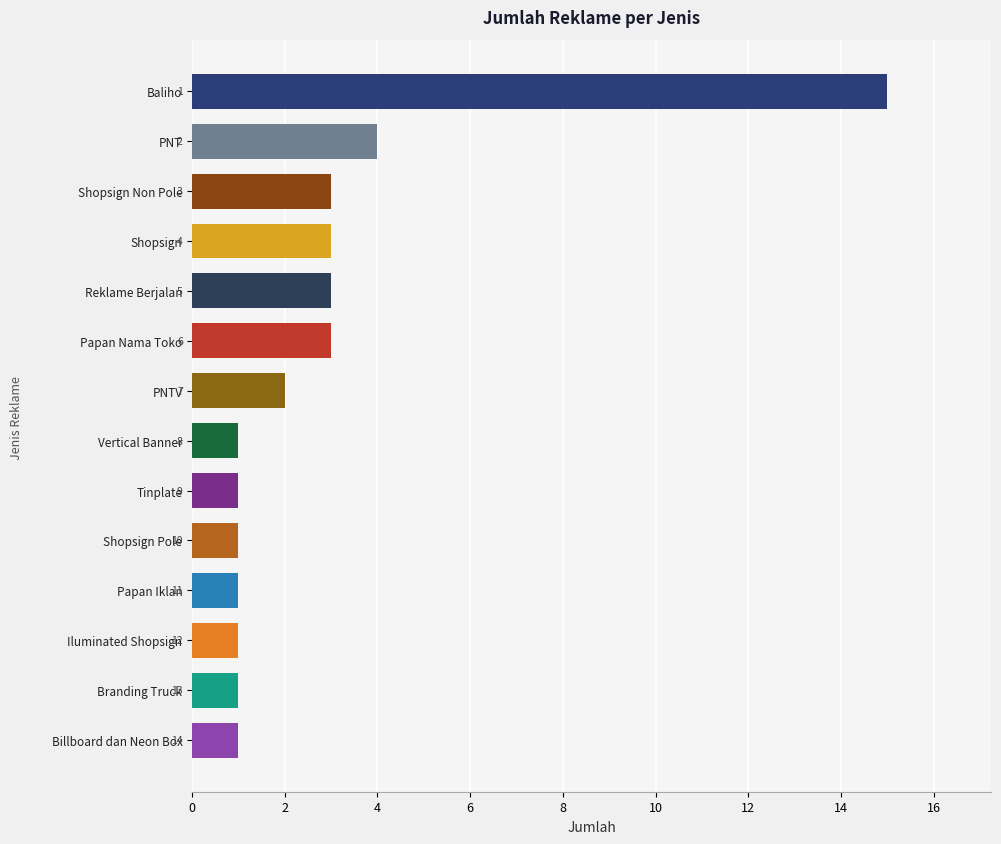

How many bars are there in total?

14